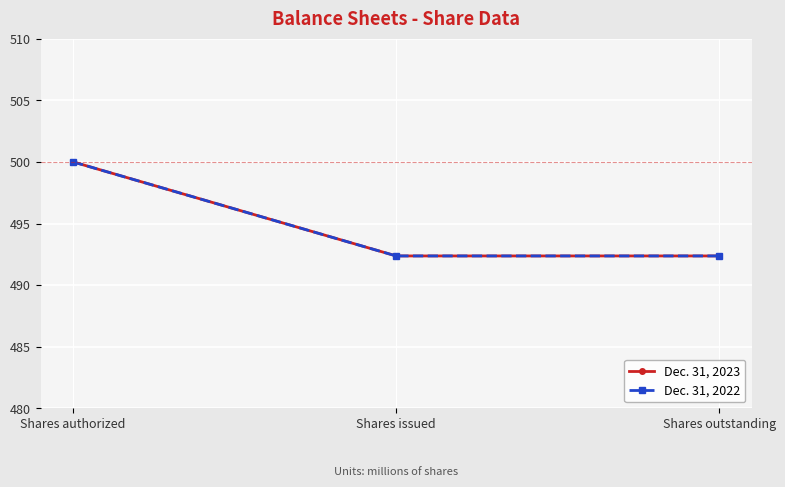

Is this an area chart (filled region under the line)?

No